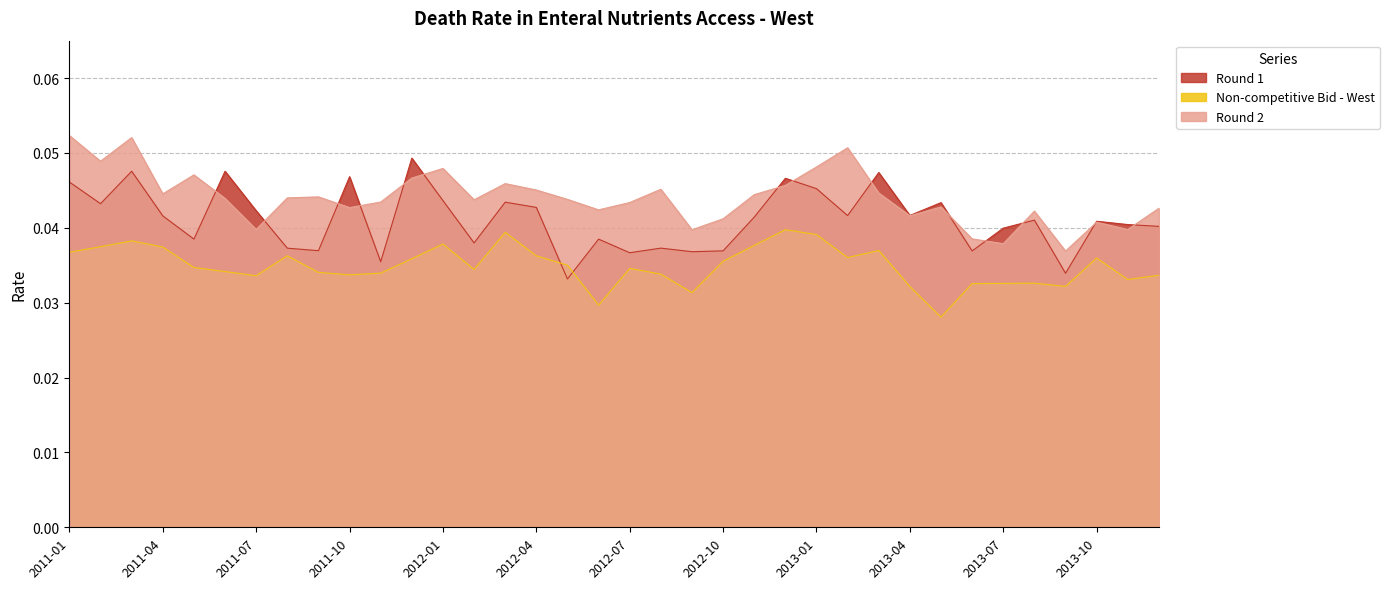

Where is the first local minimum for Non-competitive Bid - West?

2011-07